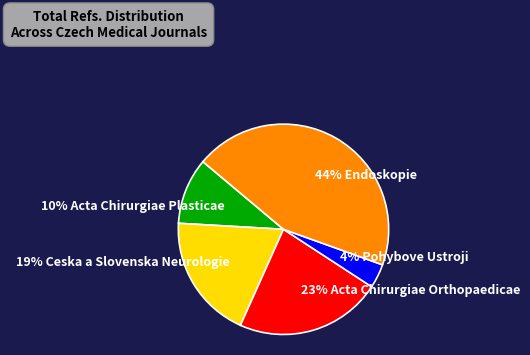

To the nearest percent, what portion does 44% Endoskopie represent?

44%